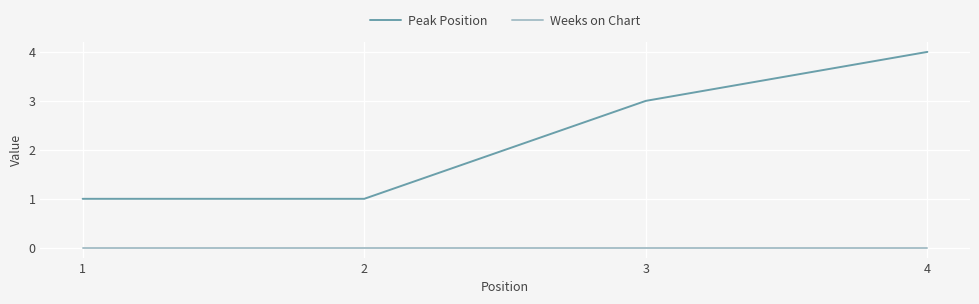

Rank the series at 1 from highest to lowest value.

Peak Position, Weeks on Chart